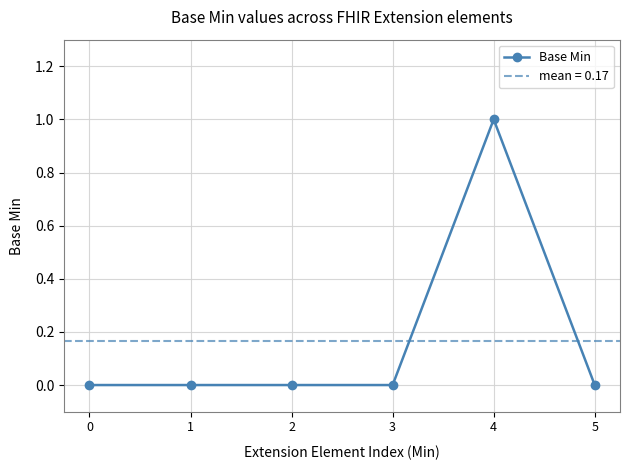

Is this an area chart (filled region under the line)?

No